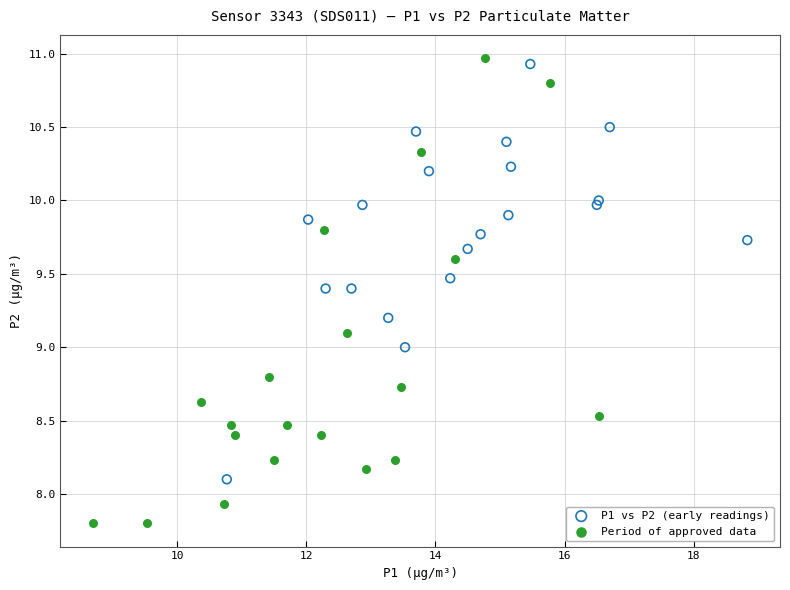

What are all the series names shown in the legend?

P1 vs P2 (early readings), Period of approved data